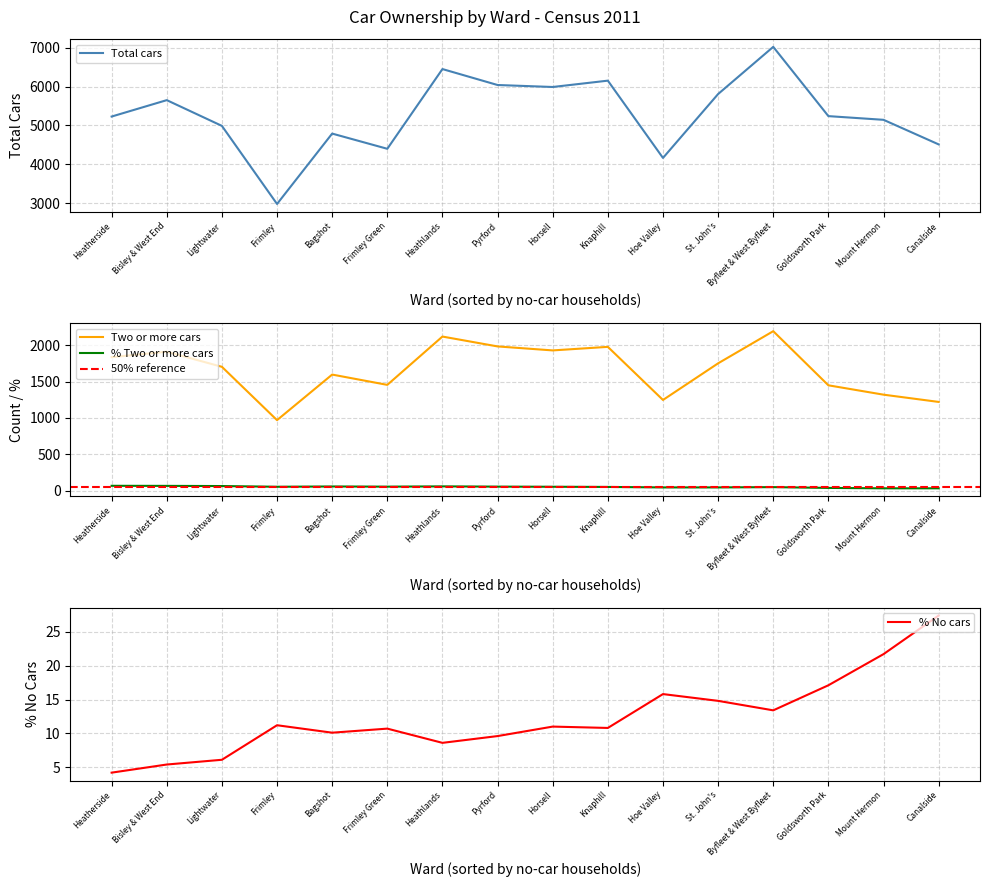

What is the lowest value of the Total cars series?

2981